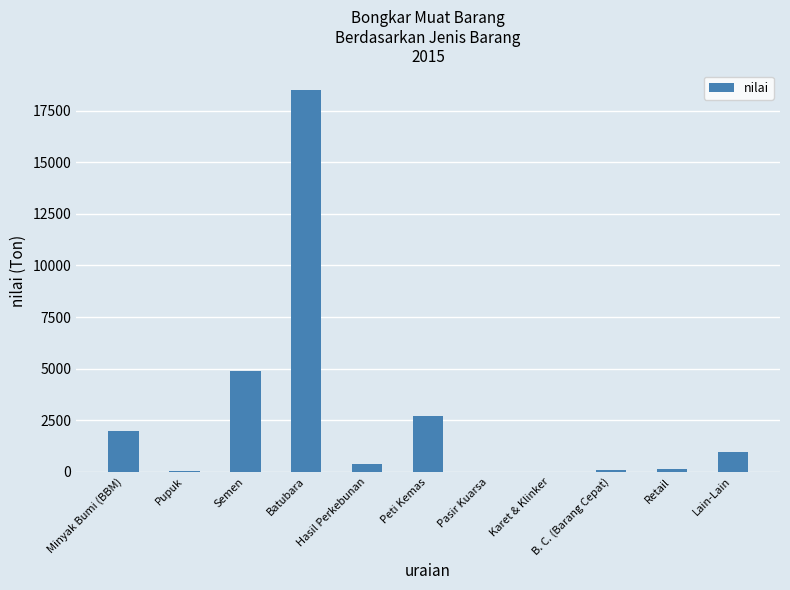

True or false: the data shows 18516.0 at Batubara.

True